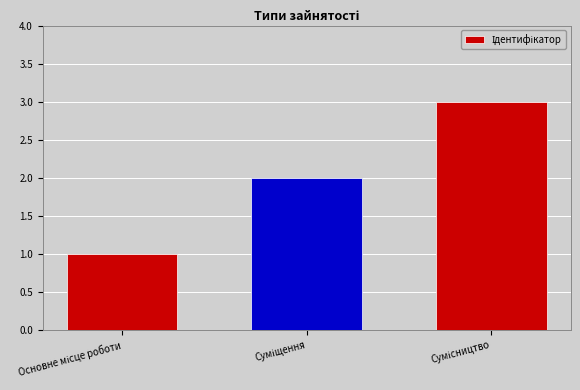

What is the smallest value displayed?

1